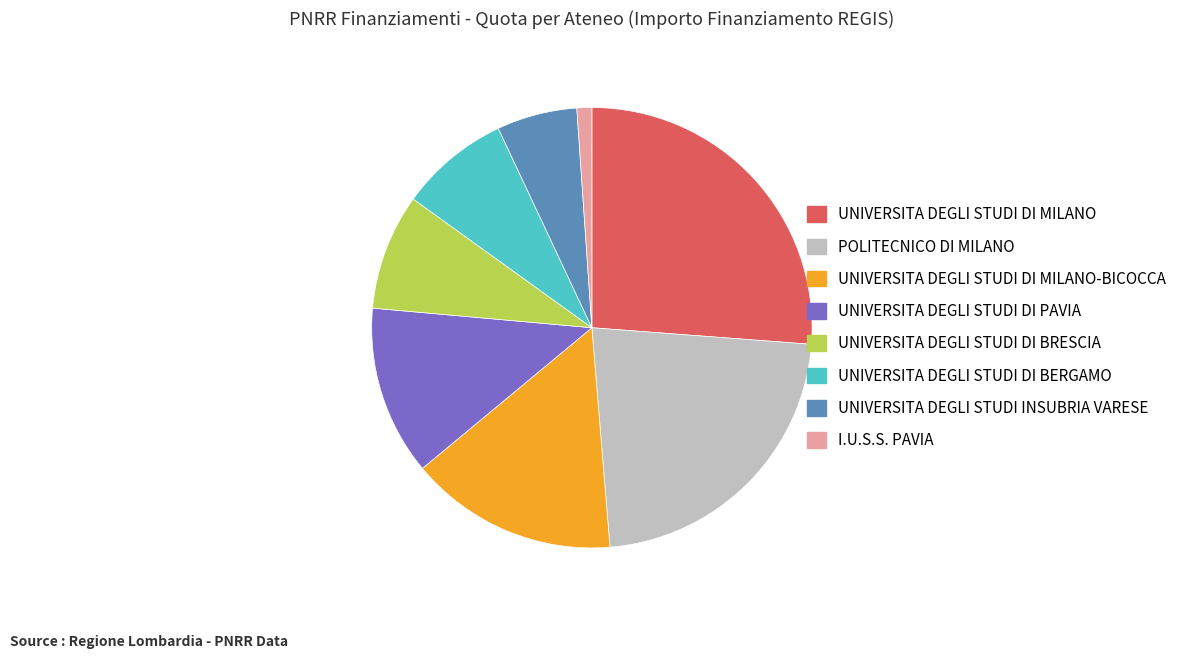

Is it true that UNIVERSITA DEGLI STUDI DI MILANO-BICOCCA is 26% of the pie?

False